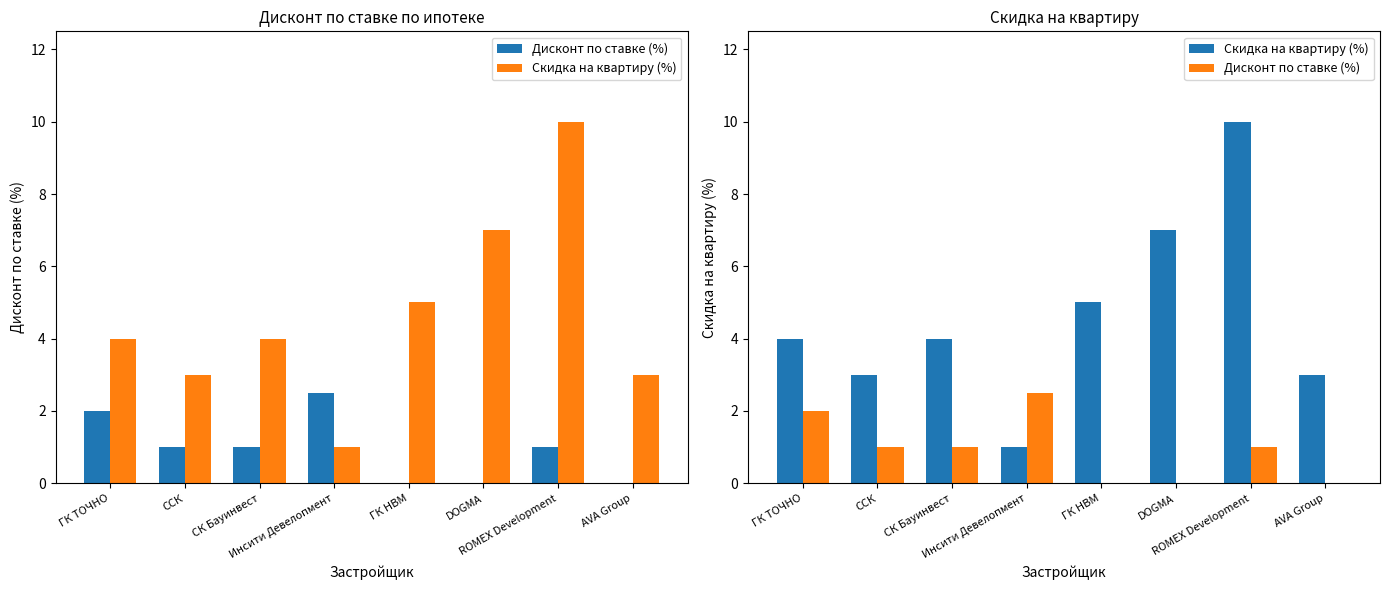

What is the difference between the Дисконт по ставке (%) values at ГК НВМ and СК Бауинвест?

1.0